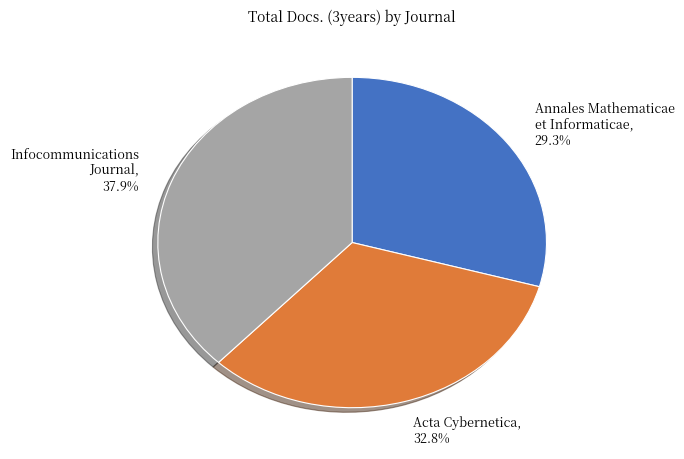

Does any single category account for the majority?

No